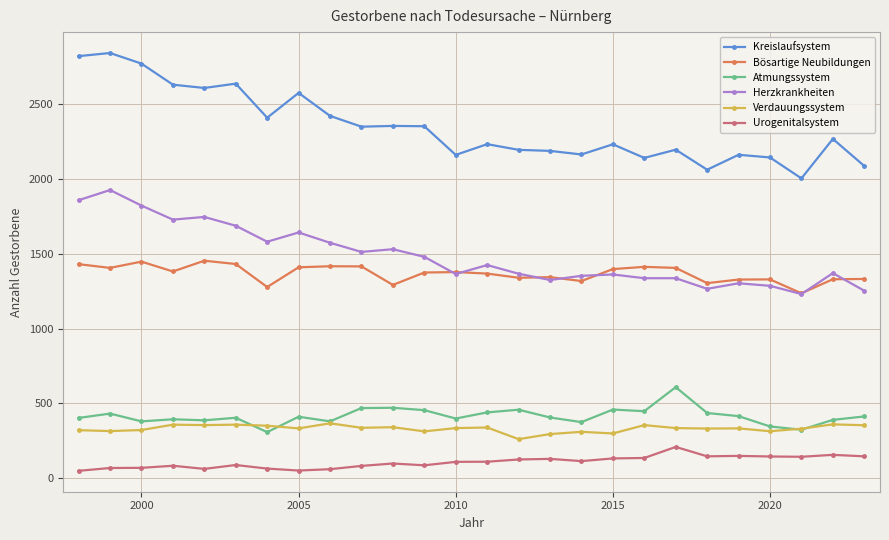

What is the value of the Herzkrankheiten point at the 10th from the left?

1513